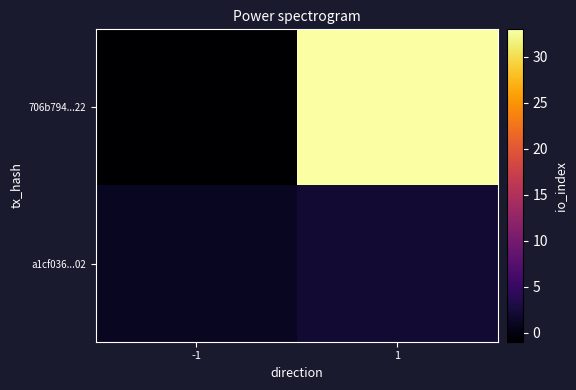

Reading right to left, what are all the values shown in this chart?

706b794...22: 1=33	-1=-1
a1cf036...02: 1=2	-1=1